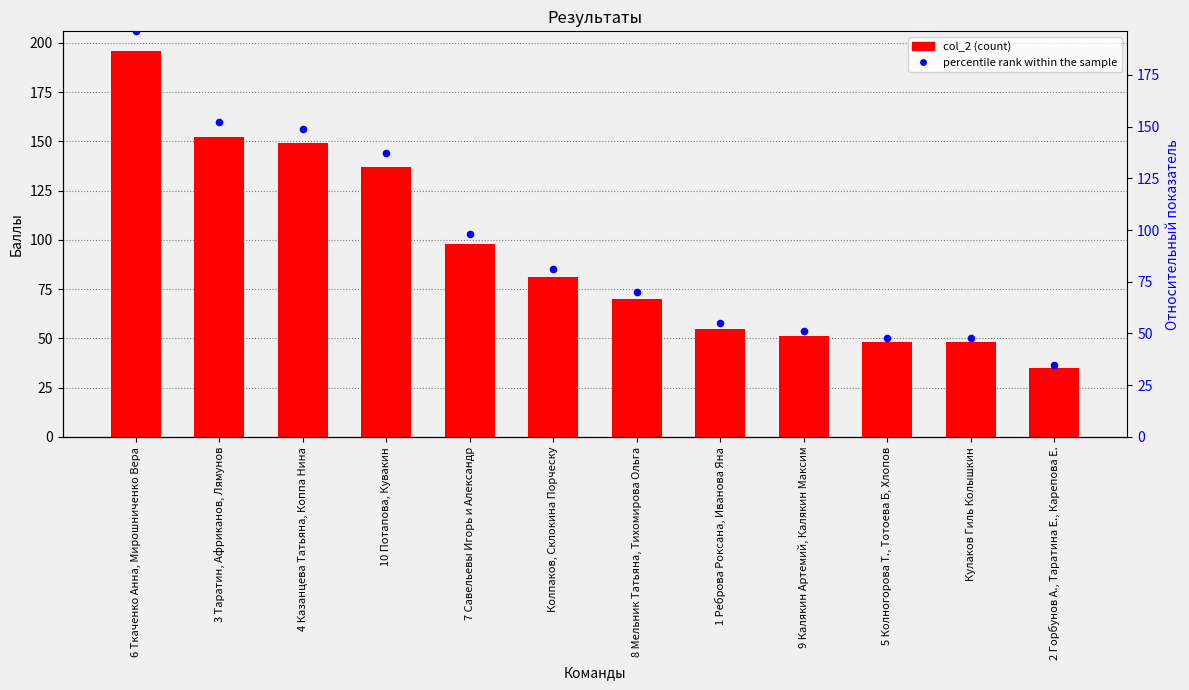

At how many categories does at least one series exceed 55?

7